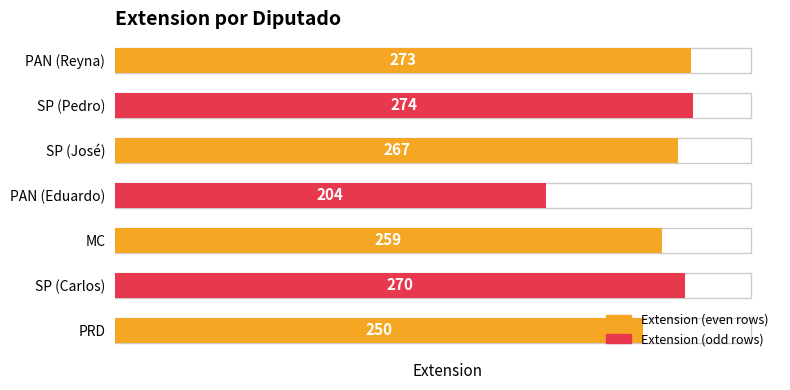

What is the smallest value displayed?

204